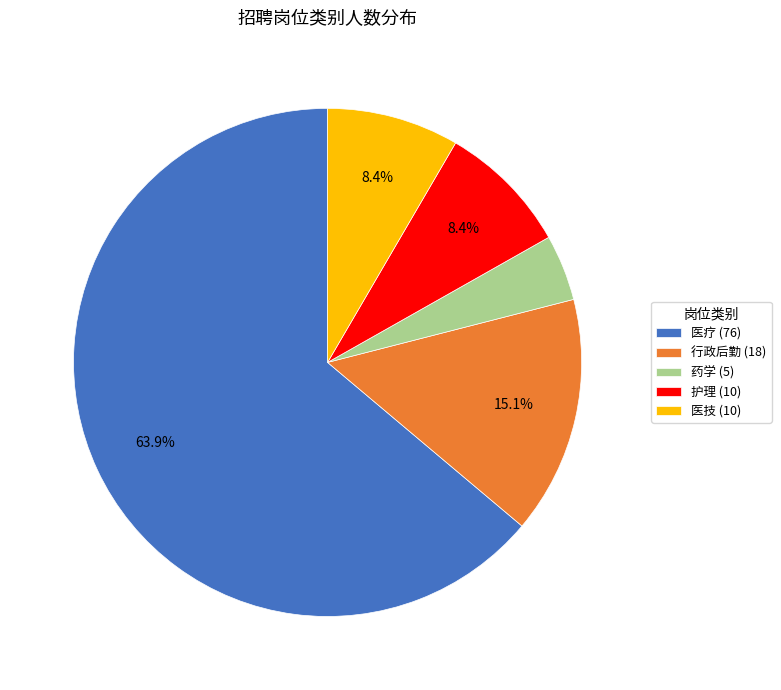

To the nearest percent, what is the difference between the largest and smallest slice percentages?

60%